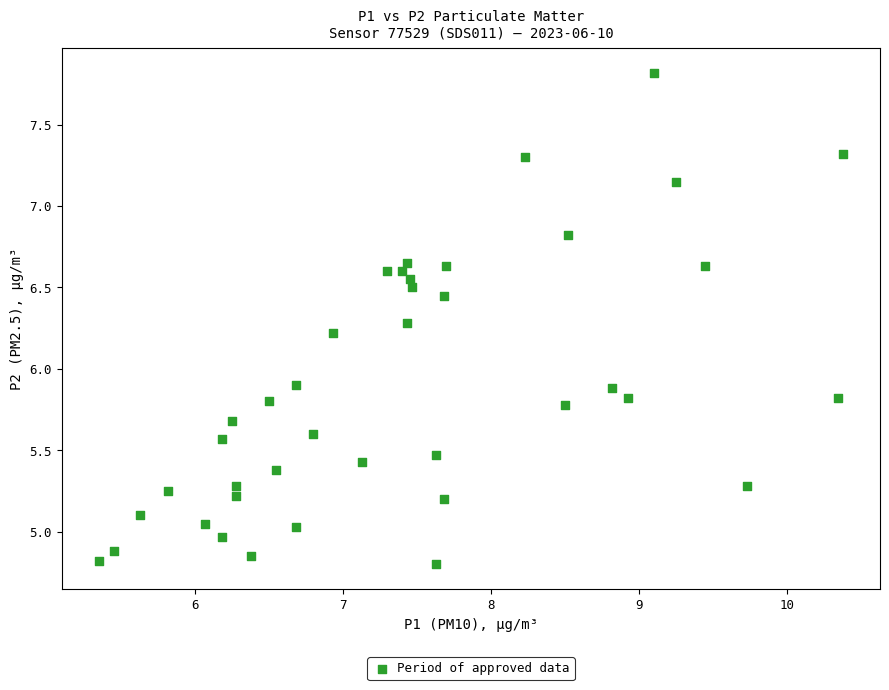

What is the range of Y values (max minus min)?

3.0